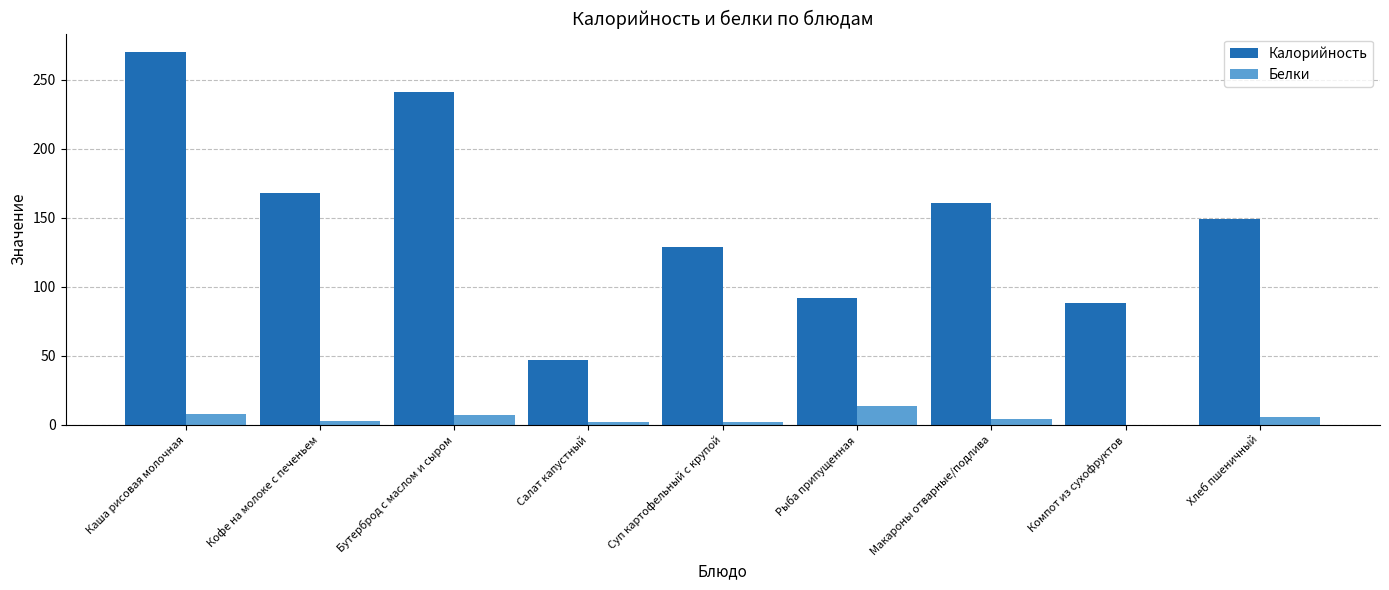

Which series has the largest total across all categories?

Калорийность